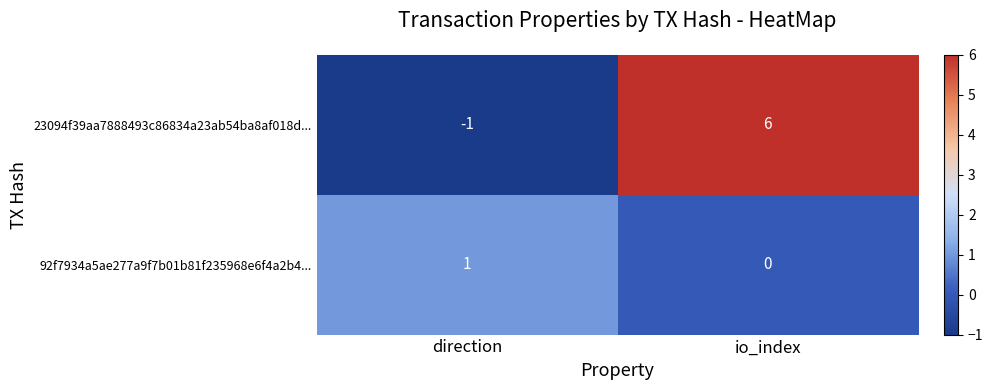

Which label corresponds to the smallest value in the chart?

direction